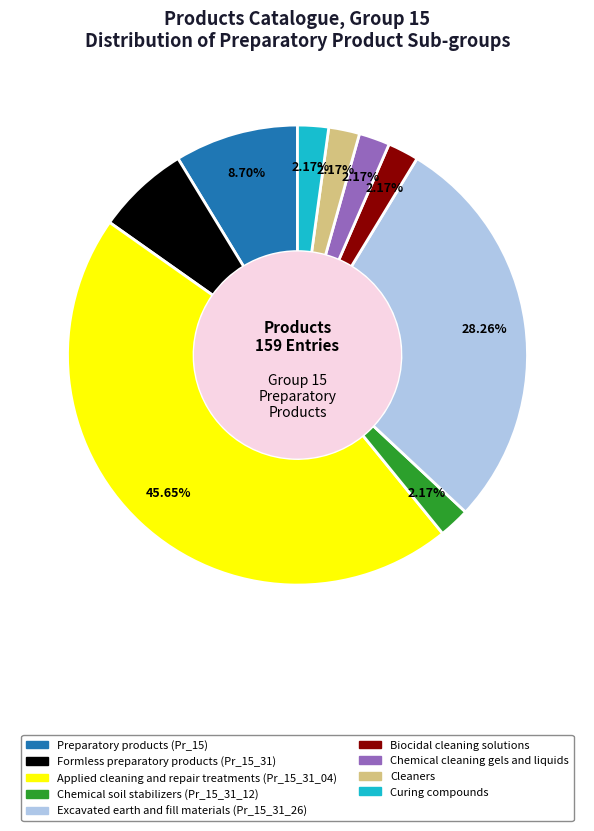

To the nearest percent, what is the average slice percentage?

11%